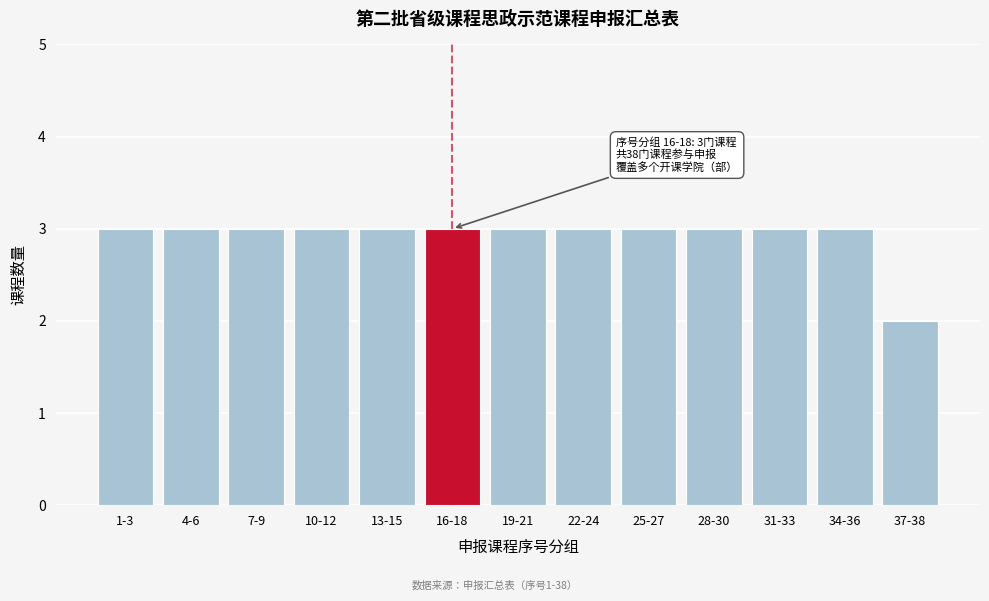

Reading left to right, transcribe all the data shown in this chart.

1-3=3	4-6=3	7-9=3	10-12=3	13-15=3	16-18=3	19-21=3	22-24=3	25-27=3	28-30=3	31-33=3	34-36=3	37-38=2